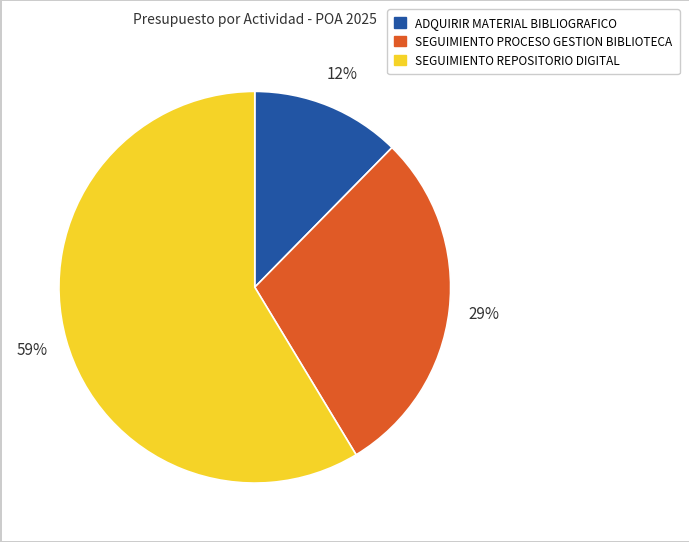

How many slices are in this pie chart?

3